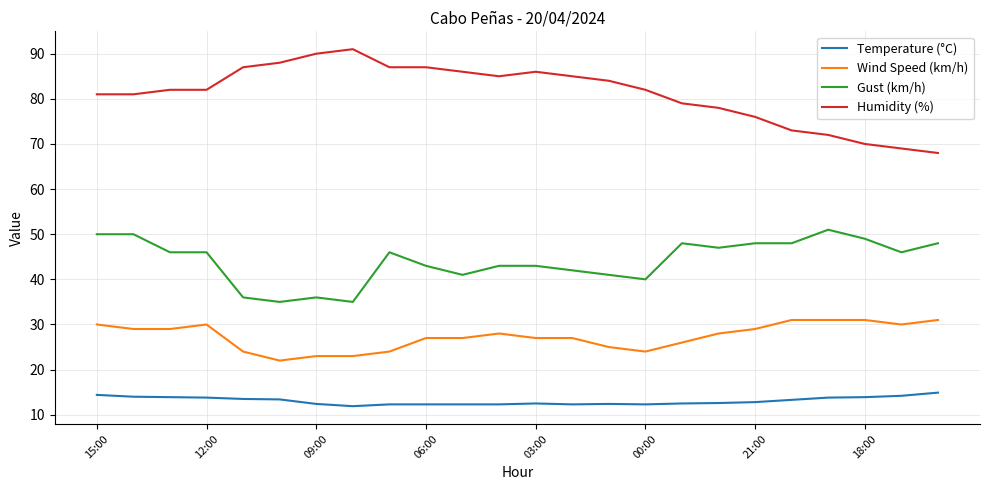

What is the minimum value for Humidity (%)?

68.0